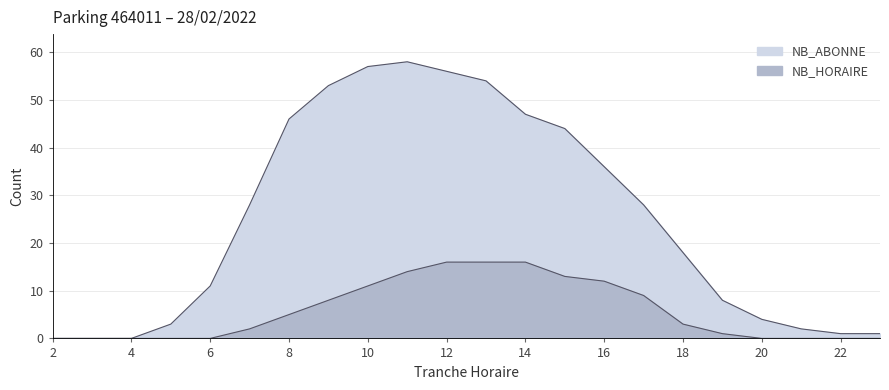

At 15, list the series in order from largest to smallest.

NB_ABONNE, NB_HORAIRE